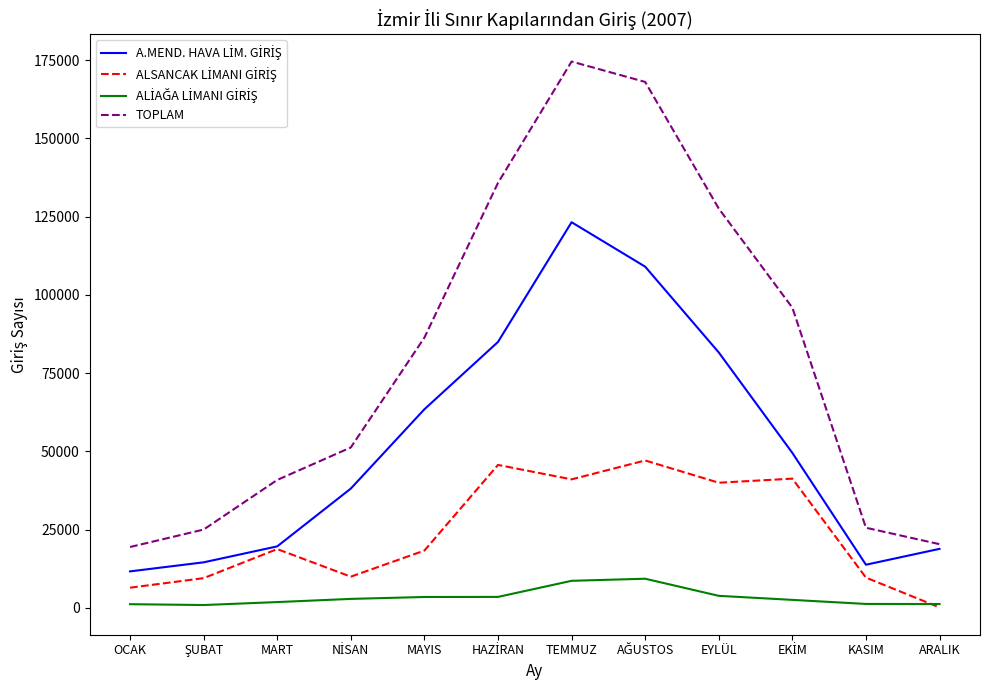

Which series has the widest spread of values?

TOPLAM